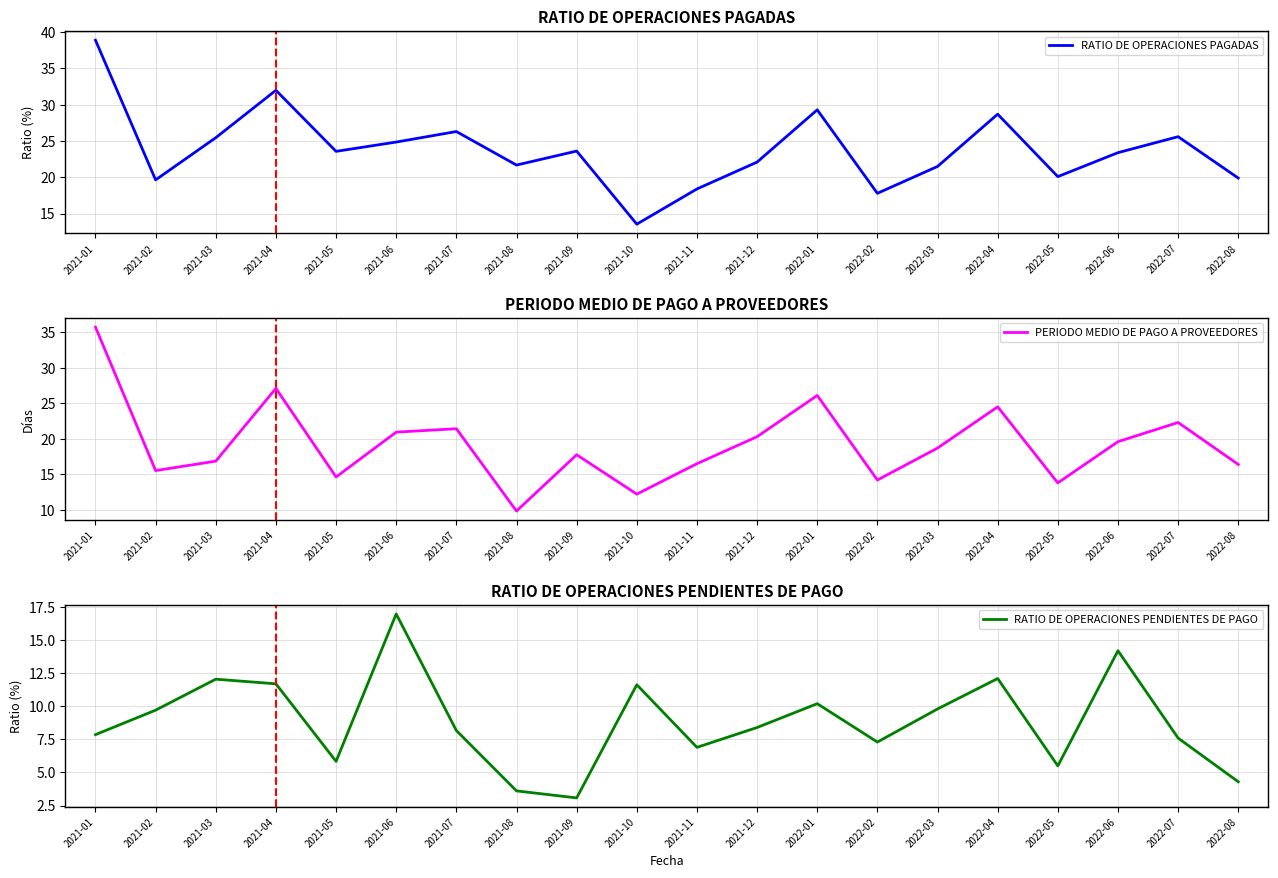

How many categories are shown in the chart?

20